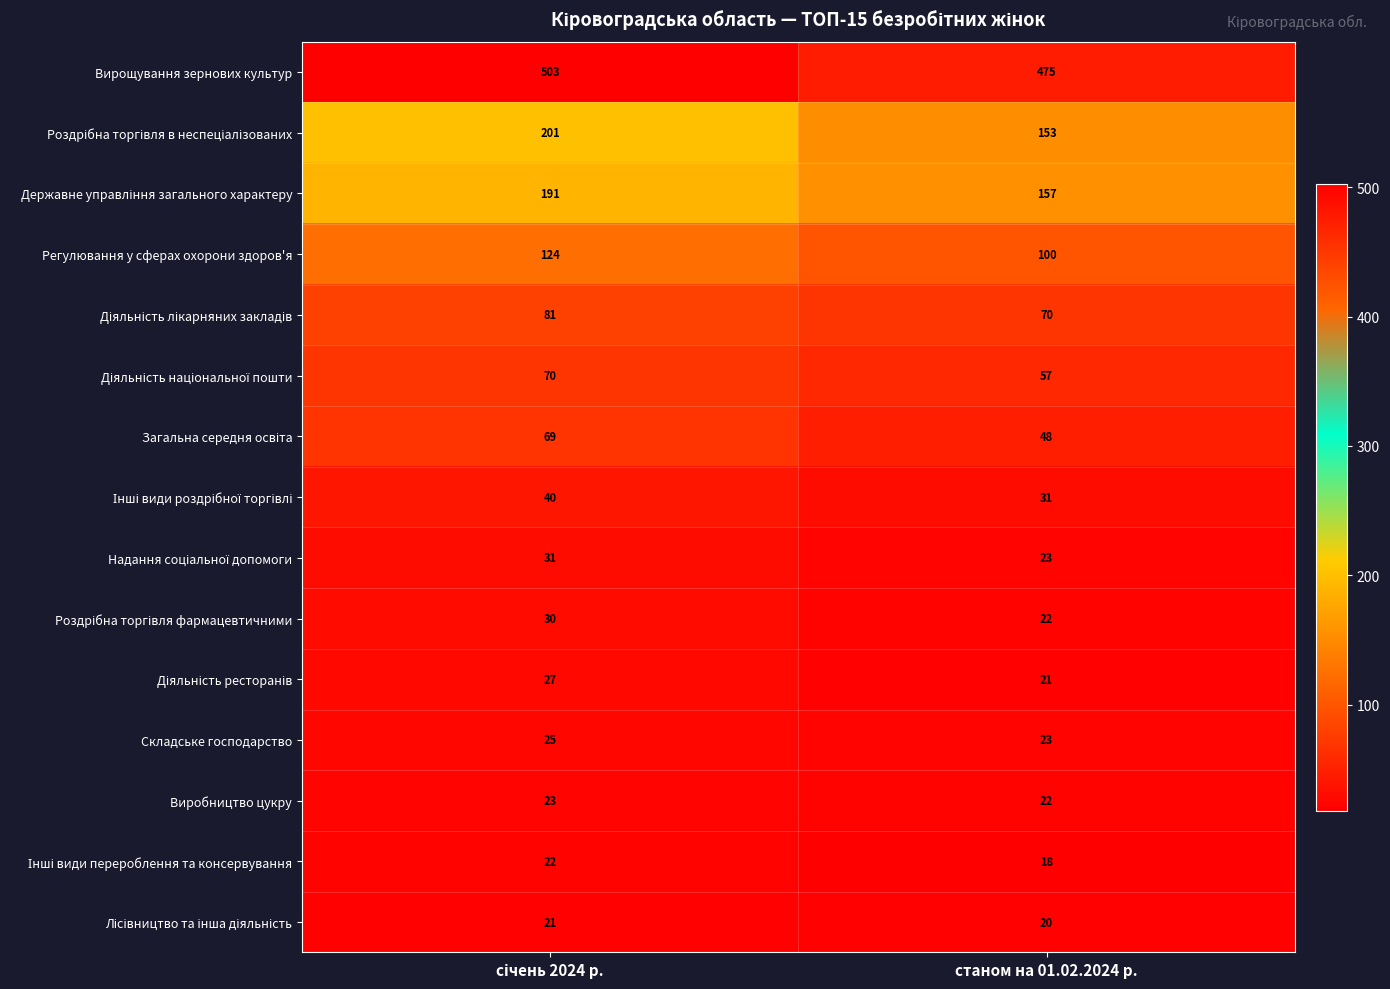

What is the greatest value displayed?

503